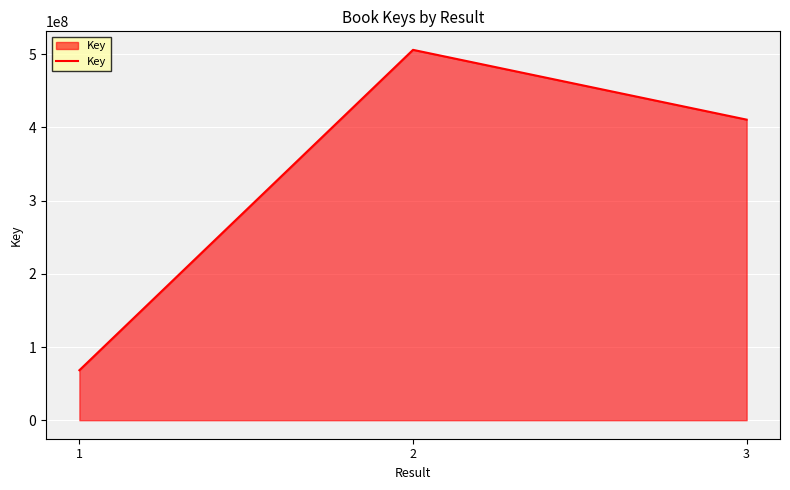

Where does the data first go above 410635698?

2